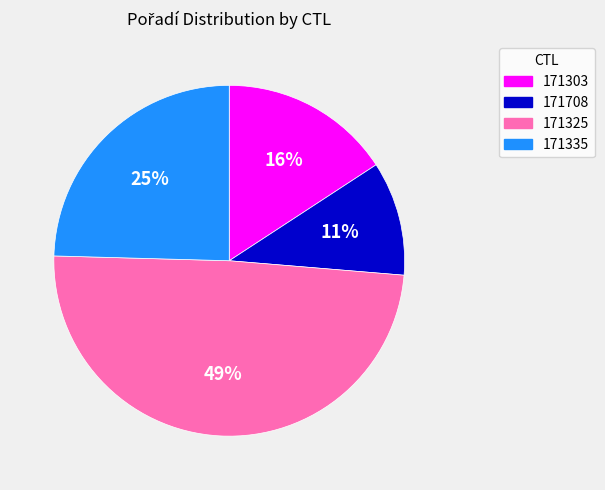

To the nearest percent, what is the difference between the 171303 and 171325 slice percentages?

33%